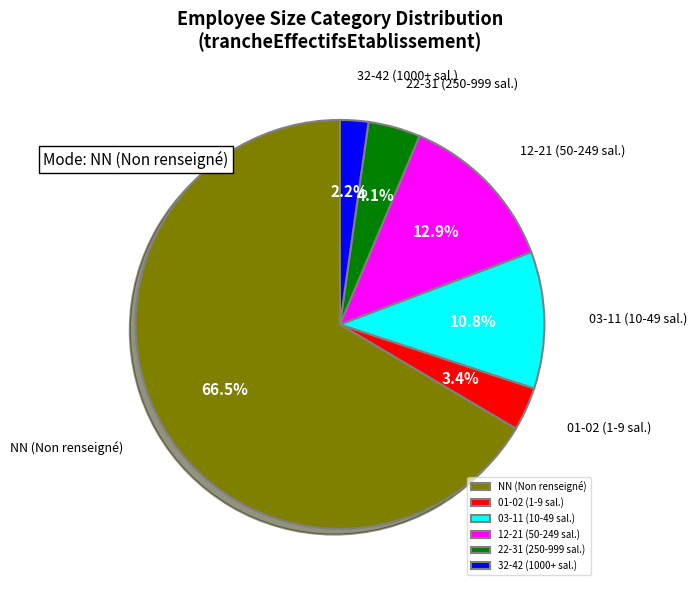

To the nearest percent, what is the difference between the largest and smallest slice percentages?

64%